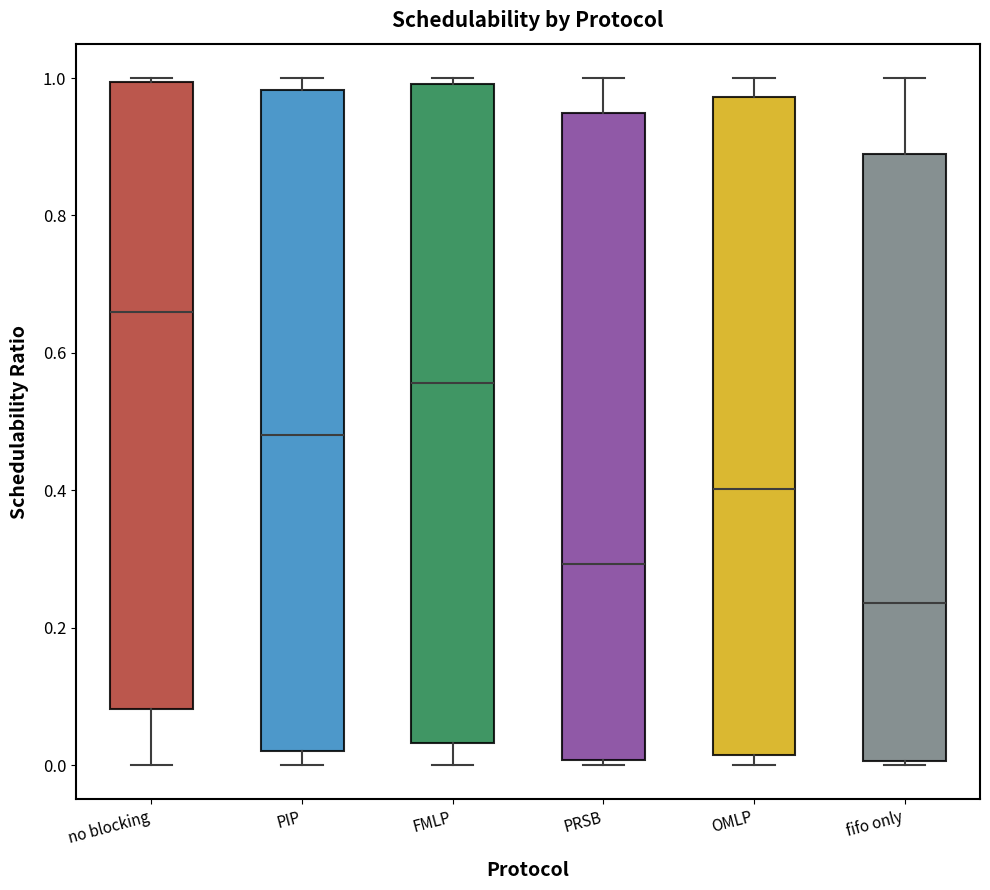

Which box's median line is the highest?

no blocking